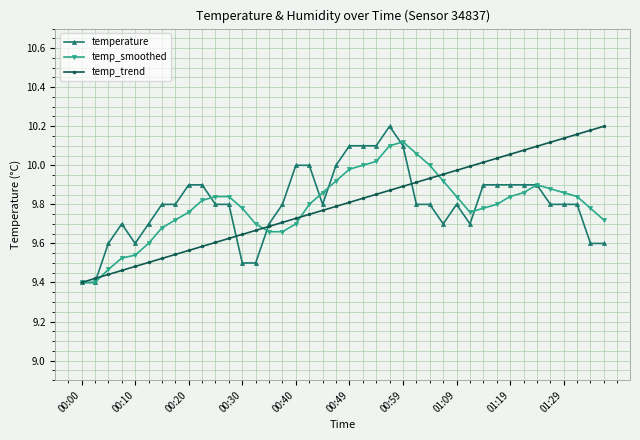

Does the chart have visible grid lines?

Yes